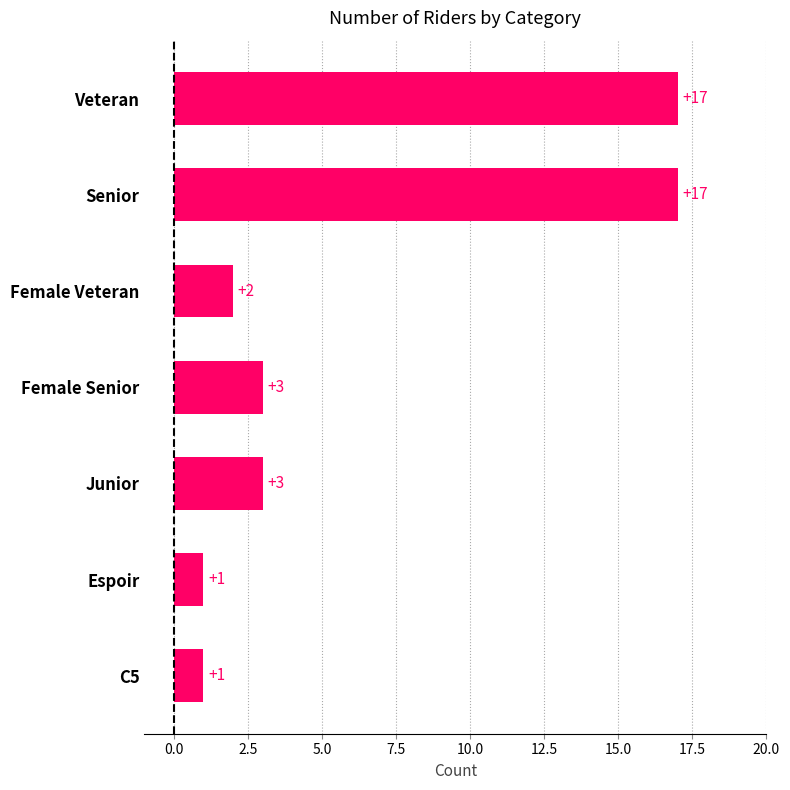

Reading bottom to top, transcribe all the data shown in this chart.

C5=1	Espoir=1	Junior=3	Female Senior=3	Female Veteran=2	Senior=17	Veteran=17